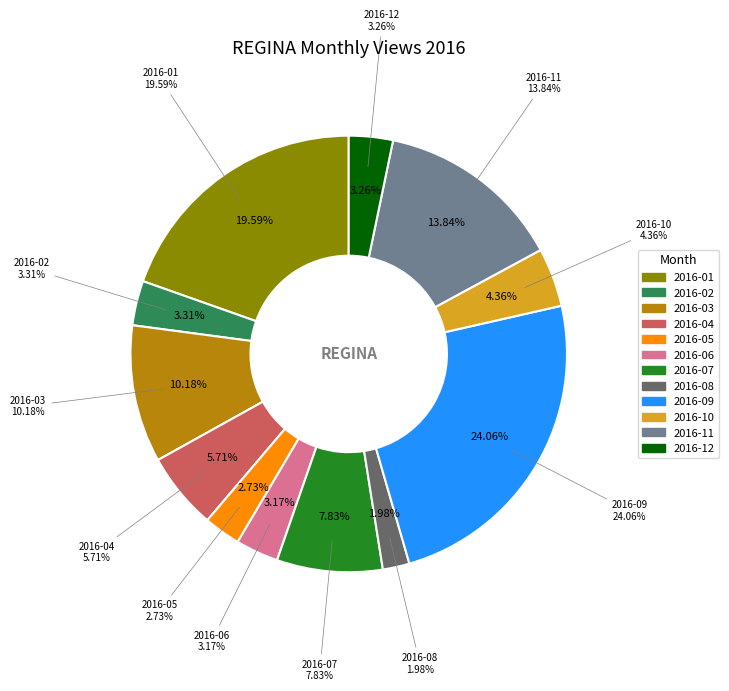

Does 2016-04 represent more than half of the total?

No